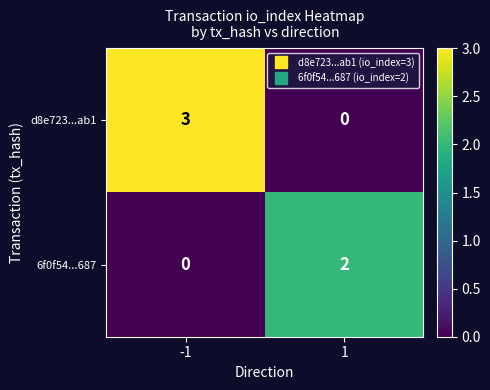

What is the sum of the d8e723...ab1 values at -1 and 1?

3